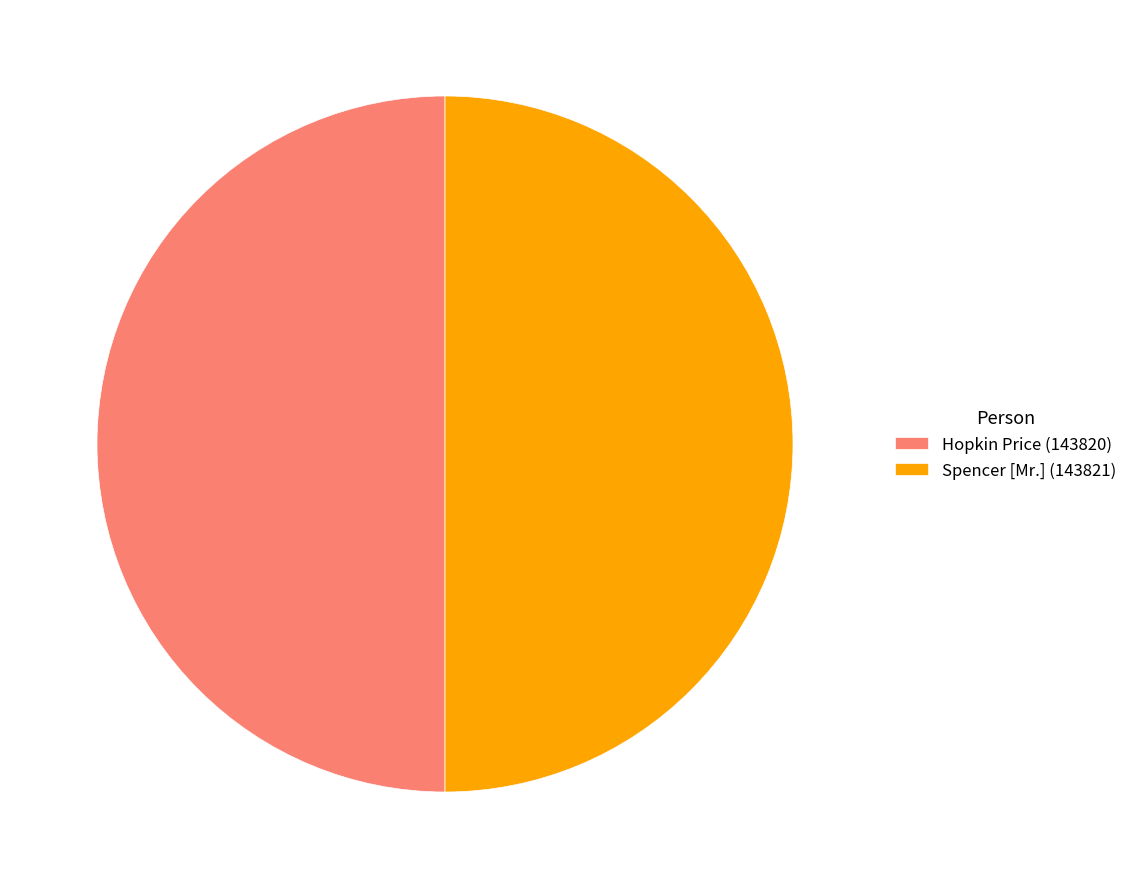

Approximately how many times larger is the value at Spencer [Mr.] (143821) compared to Hopkin Price (143820)?

1.0